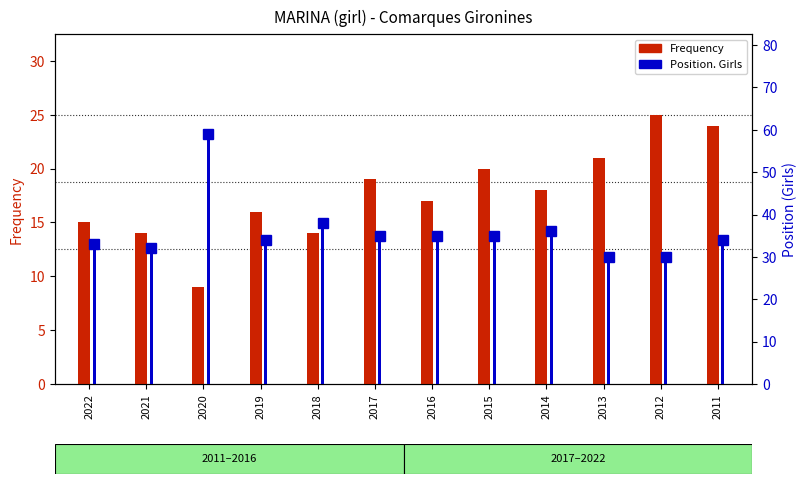

What is the highest value of the Position. Girls series?

59